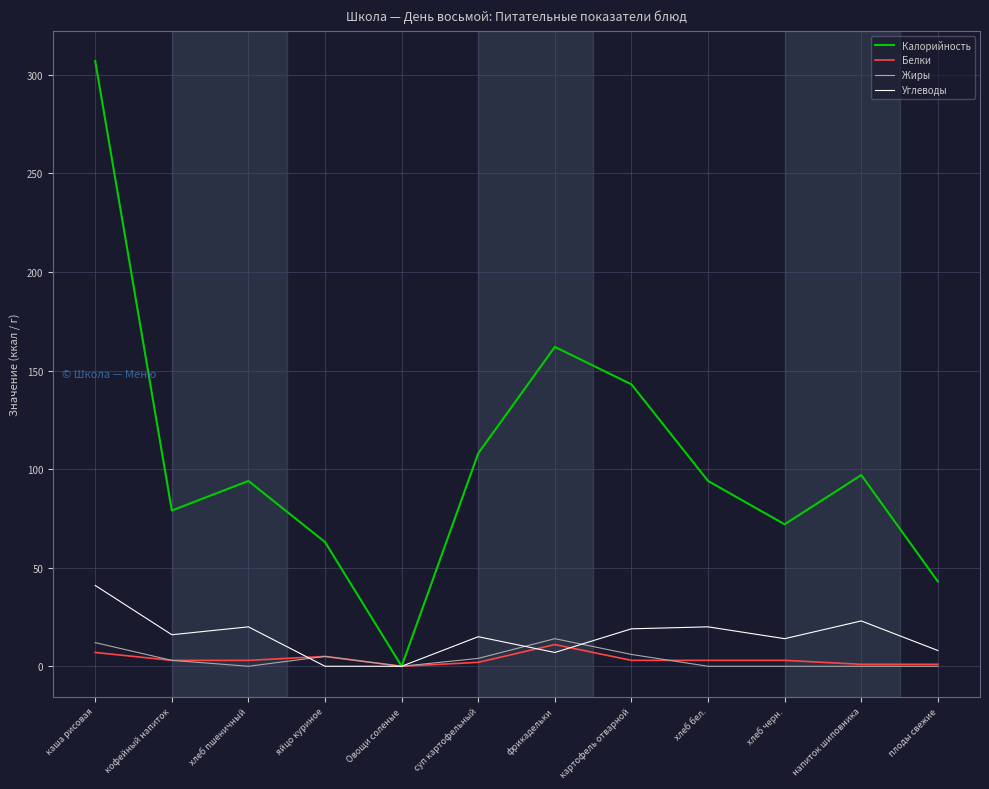

What is the difference between the maximum and minimum values in the Жиры series?

14